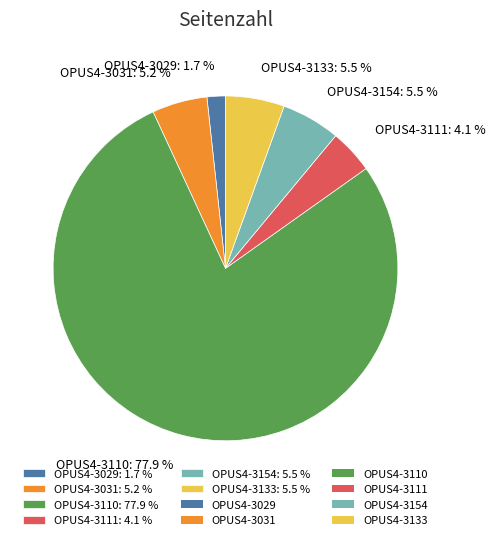

Between OPUS4-3111: 4.1 % and OPUS4-3133: 5.5 %, which is larger?

OPUS4-3133: 5.5 %